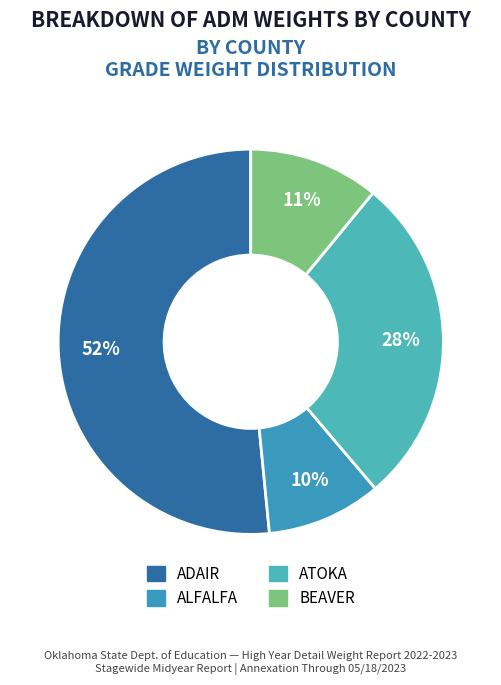

To the nearest percent, what is the difference between the largest and smallest slice percentages?

42%